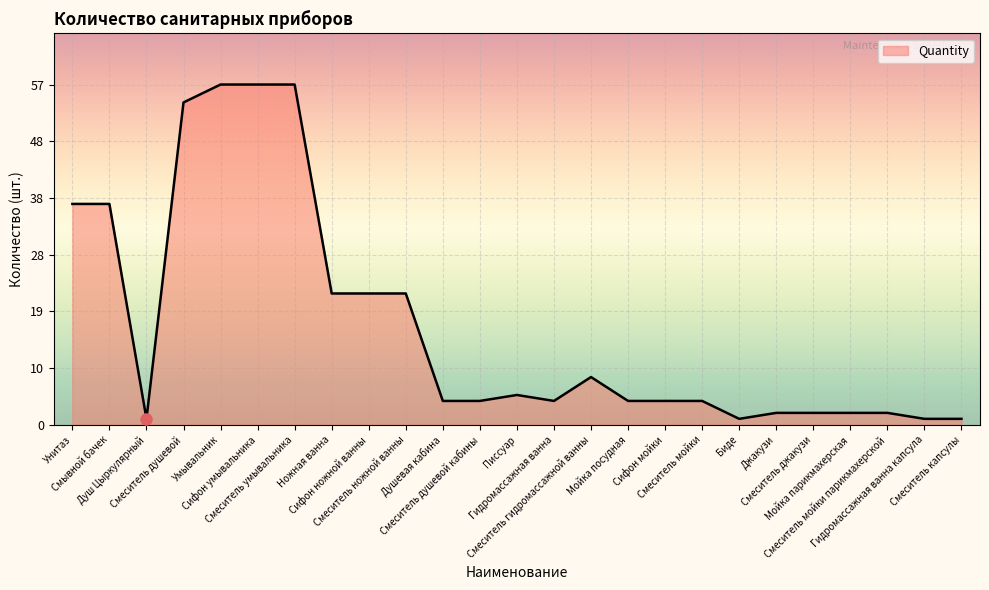

What is the ratio of the value at Сифон мойки to the value at Душевая кабина?

1.0